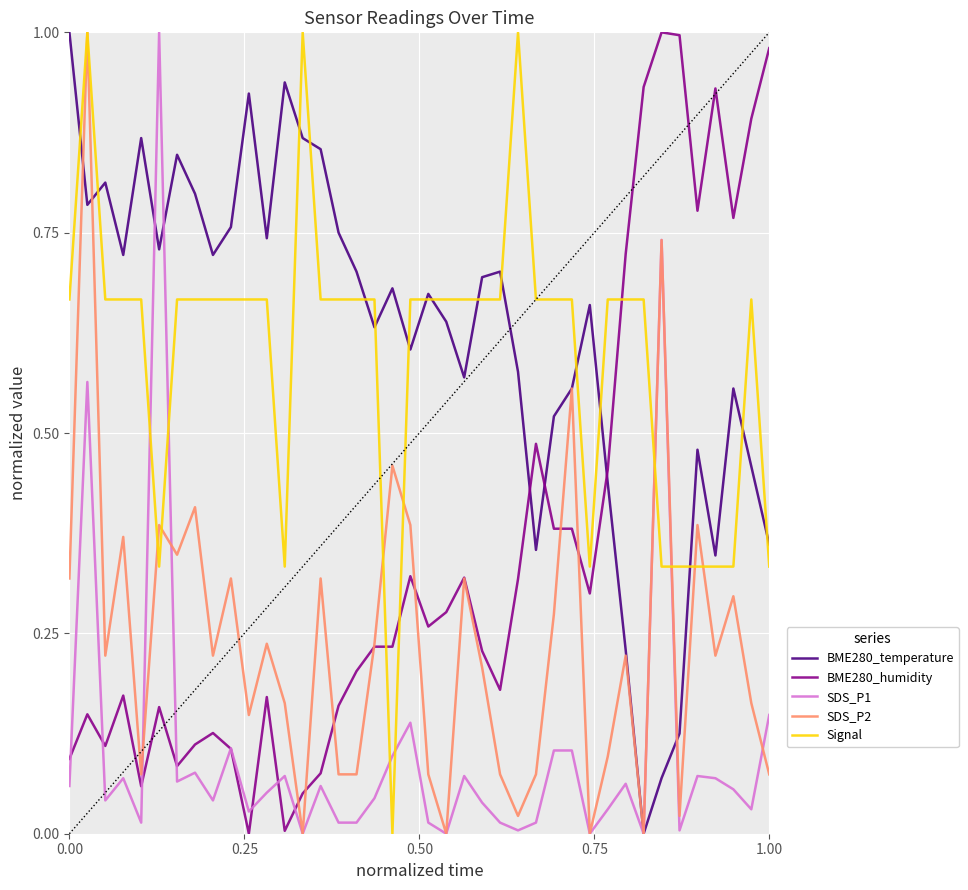

After their last crossing, which series has the higher values: BME280_temperature or BME280_humidity?

BME280_humidity